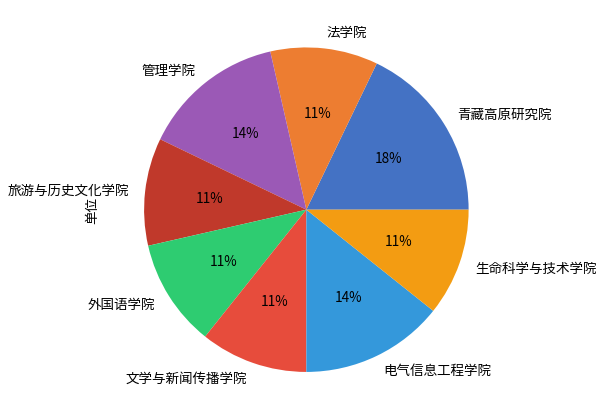

Is it true that 生命科学与技术学院 is 11% of the pie?

True